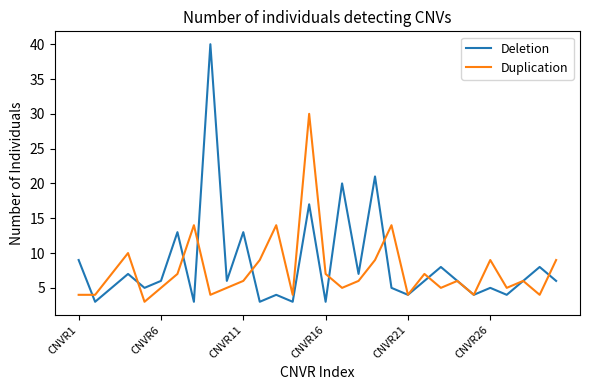

What are all the series names shown in the legend?

Deletion, Duplication